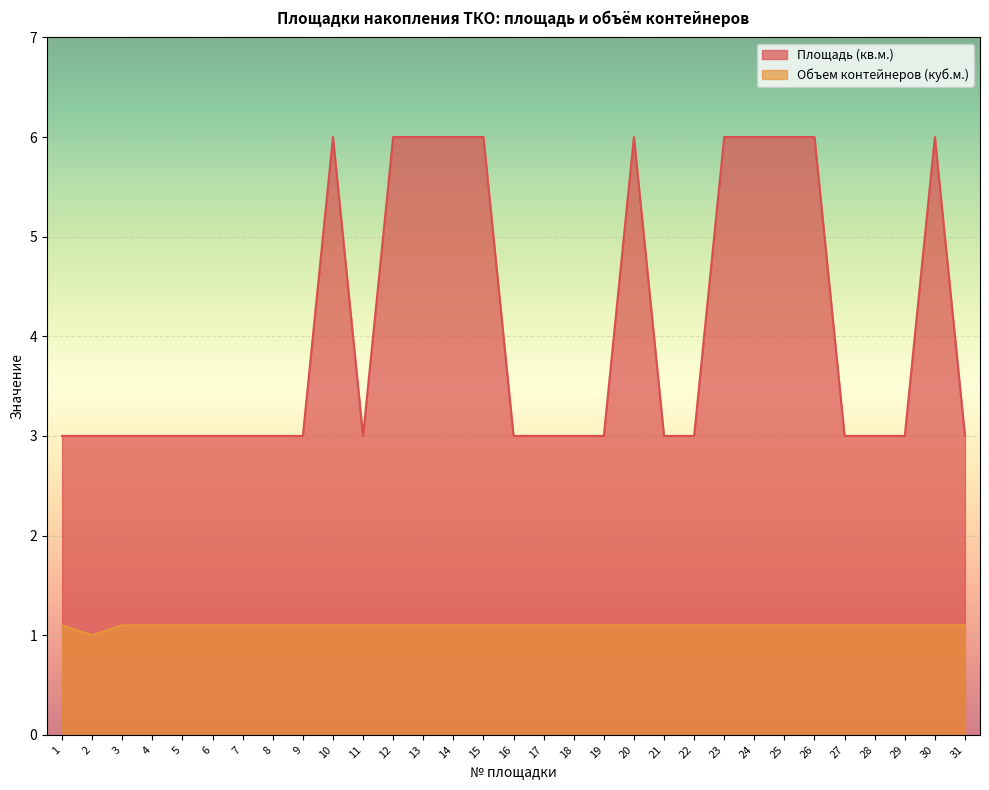

Is it true that Объем контейнеров (куб.м.) equals 0.5 at 10?

False